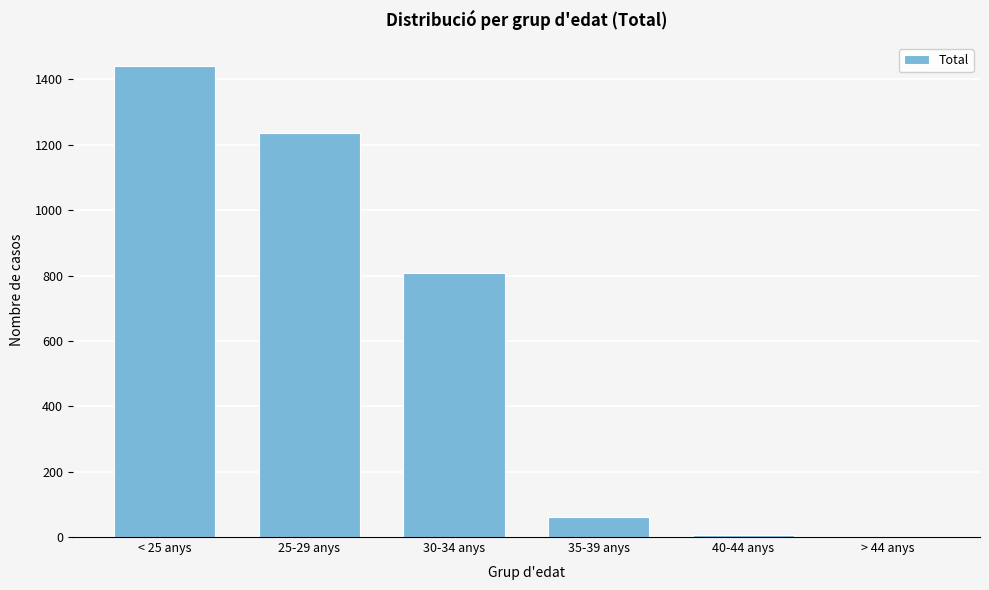

Which category has the highest value across all series?

< 25 anys